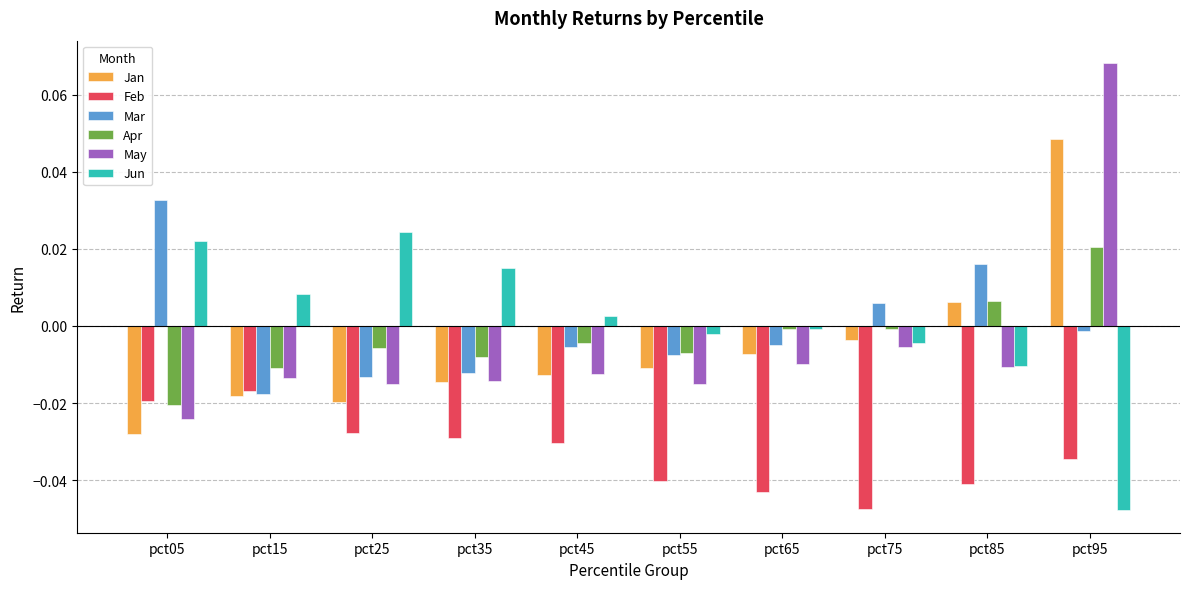

What are all the series names shown in the legend?

Jan, Feb, Mar, Apr, May, Jun